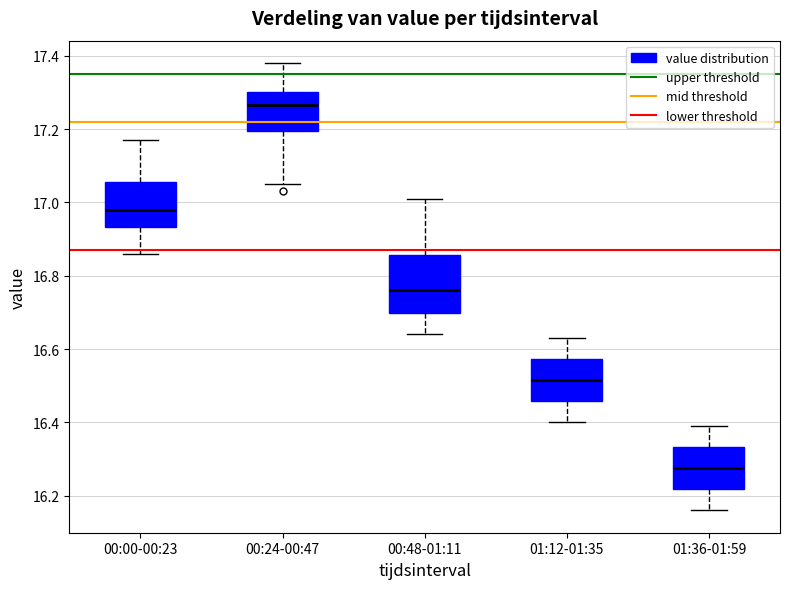

Reading left to right, read every box against the y-axis: the position of its median line, the range the box covers, and the ends of its whiskers. The values are not printed on the chart, so give them approximately, as read against the axis.

00:00-00:23: median 16.98, box 16.94 to 17.06, whiskers 16.86 to 17.18
00:24-00:47: median 17.26, box 17.20 to 17.30, whiskers 17.06 to 17.38
00:48-01:11: median 16.76, box 16.70 to 16.86, whiskers 16.64 to 17.02
01:12-01:35: median 16.52, box 16.46 to 16.58, whiskers 16.40 to 16.64
01:36-01:59: median 16.28, box 16.22 to 16.34, whiskers 16.16 to 16.40